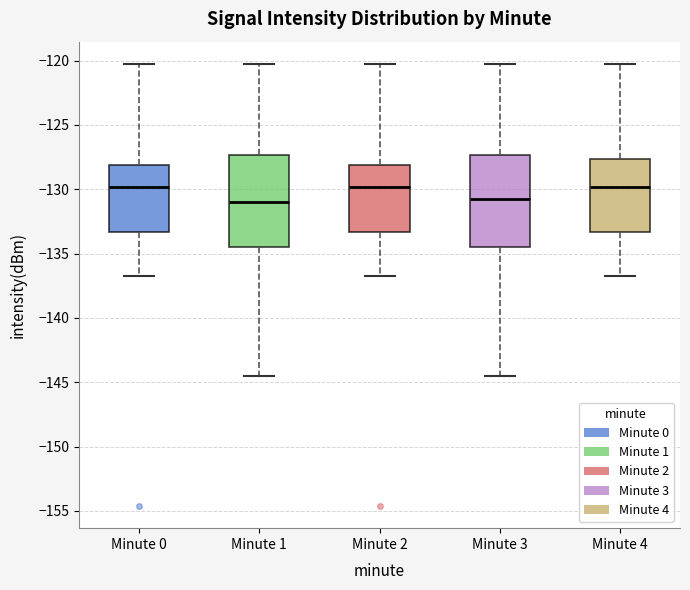

Where is the lower edge of the box for Minute 4 on the y-axis? The values are not printed on the chart, so give them approximately, as read against the axis.

-133.5